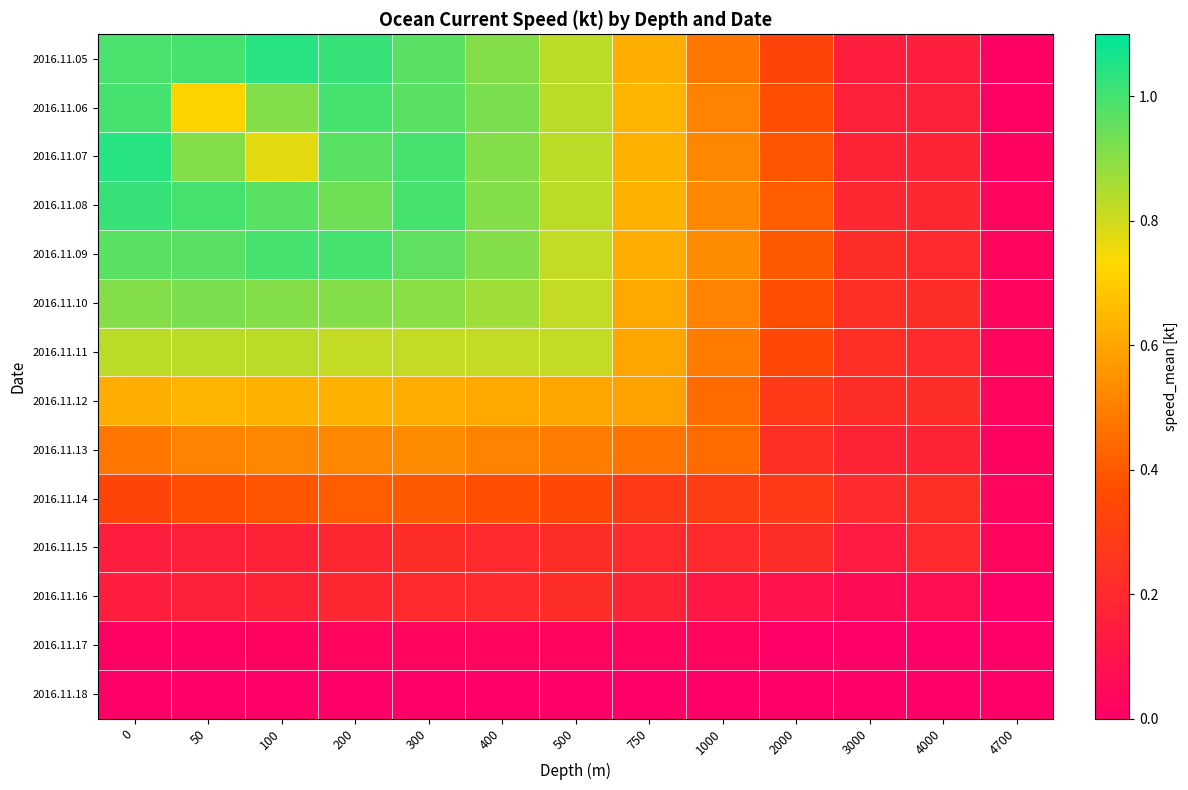

Rank the series by their maximum value, from highest to lowest.

2016.11.05, 2016.11.07, 2016.11.08, 2016.11.06, 2016.11.09, 2016.11.10, 2016.11.11, 2016.11.12, 2016.11.13, 2016.11.14, 2016.11.15, 2016.11.16, 2016.11.17, 2016.11.18